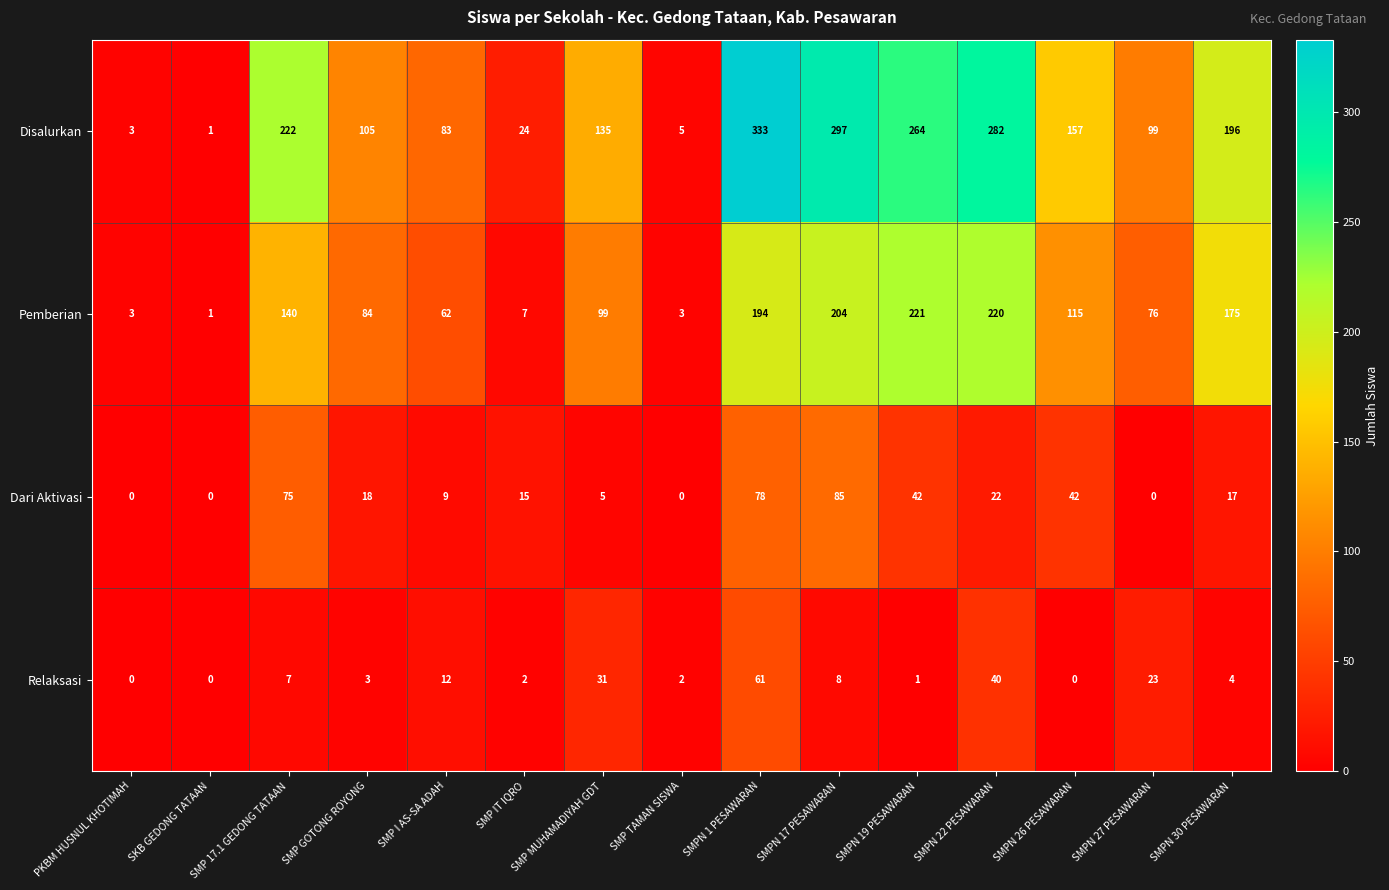

Which series has the largest total across all categories?

Disalurkan